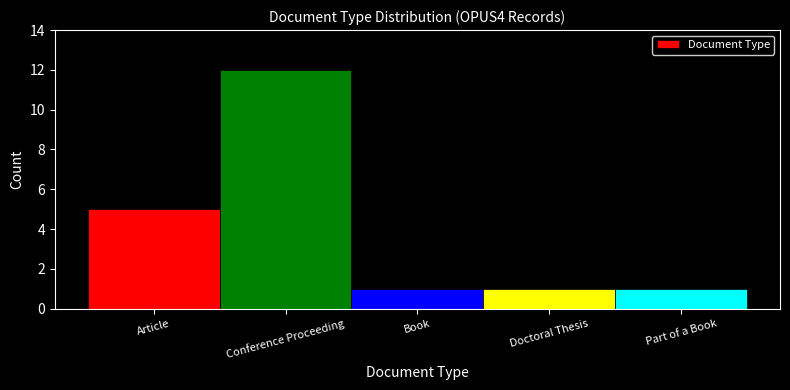

Reading left to right, list all the values displayed in this chart.

Article=5	Conference Proceeding=12	Book=1	Doctoral Thesis=1	Part of a Book=1